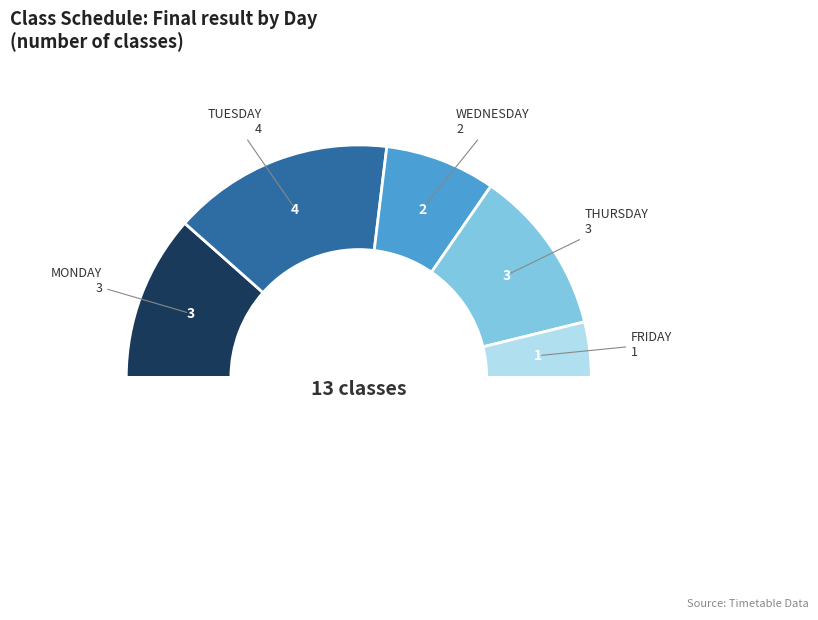

How many segments does this pie chart have?

6